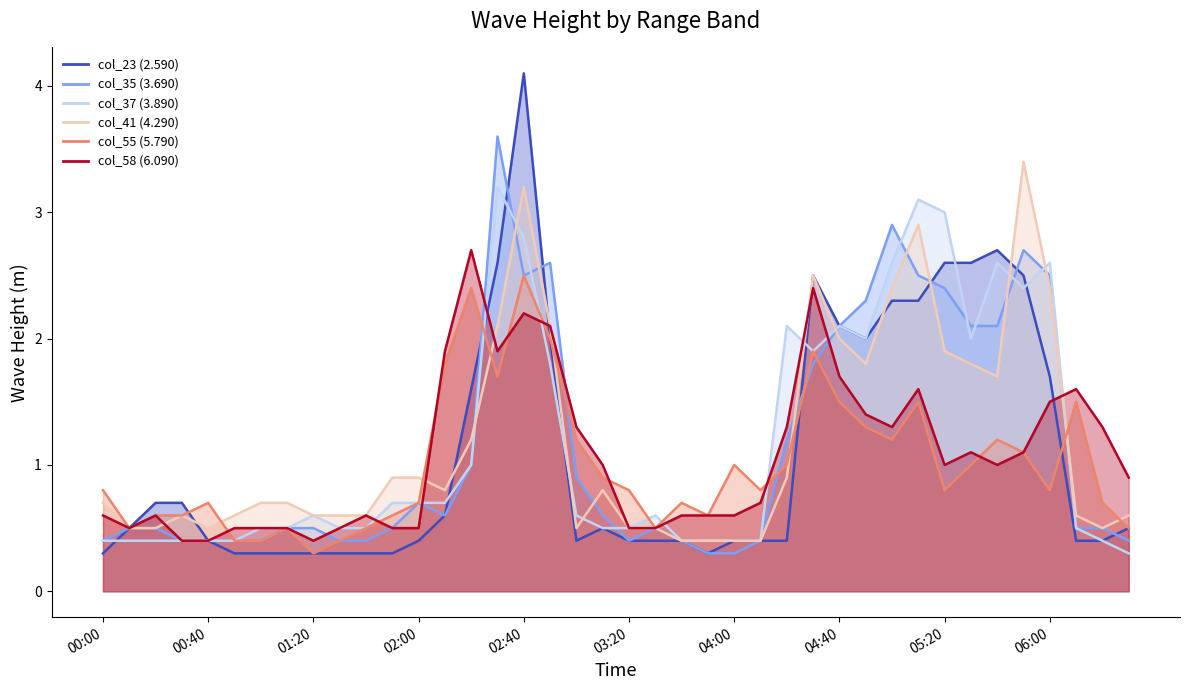

The col_23 (2.590) series shows 1.3 at 04:40. True or false?

False